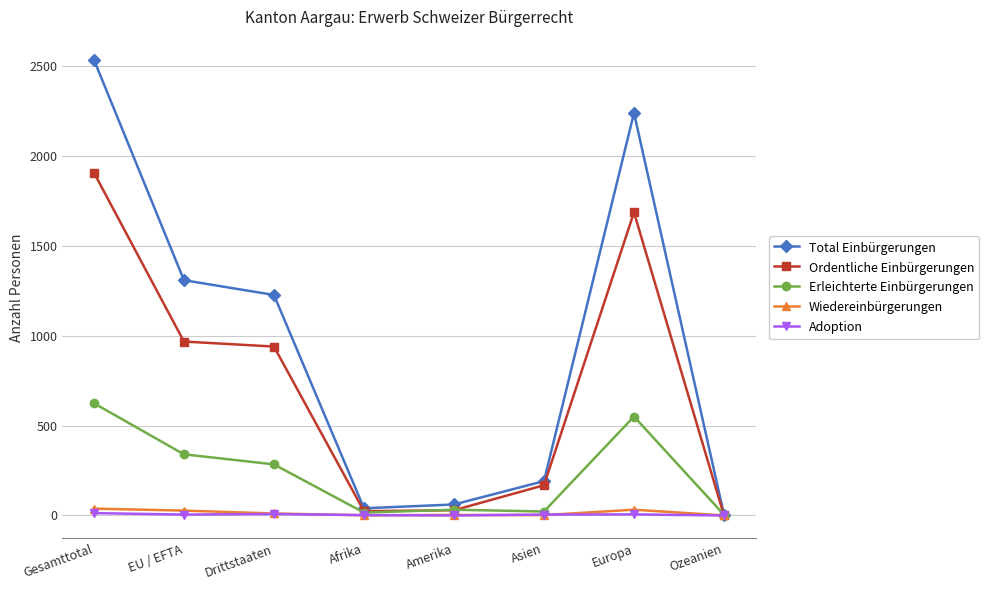

What is the label of the 8th point from the left?

Ozeanien